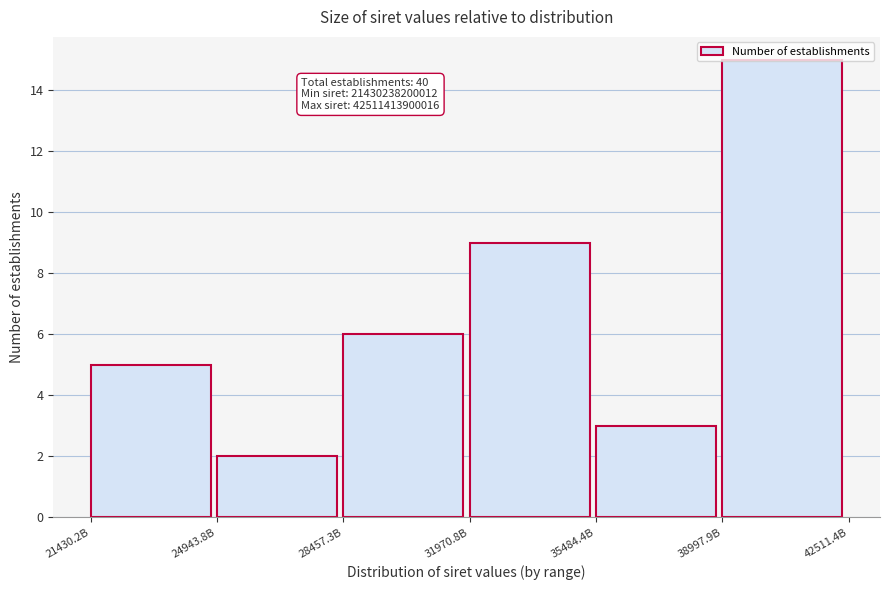

What is the value of the 4th bar from the left?

9